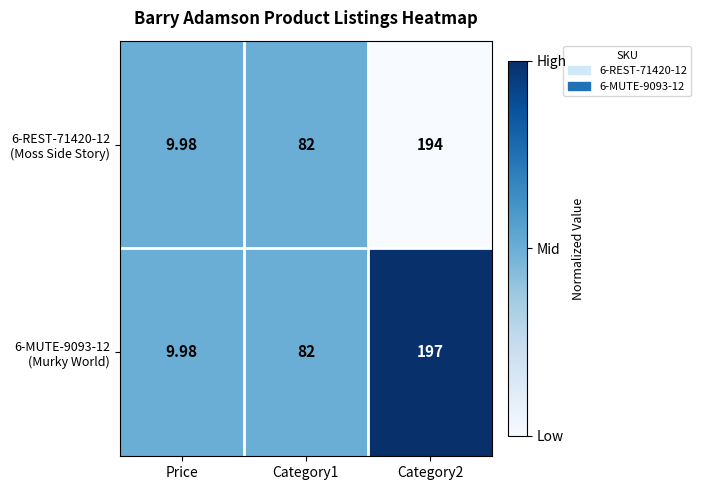

Which category has the lowest value across all series?

Price